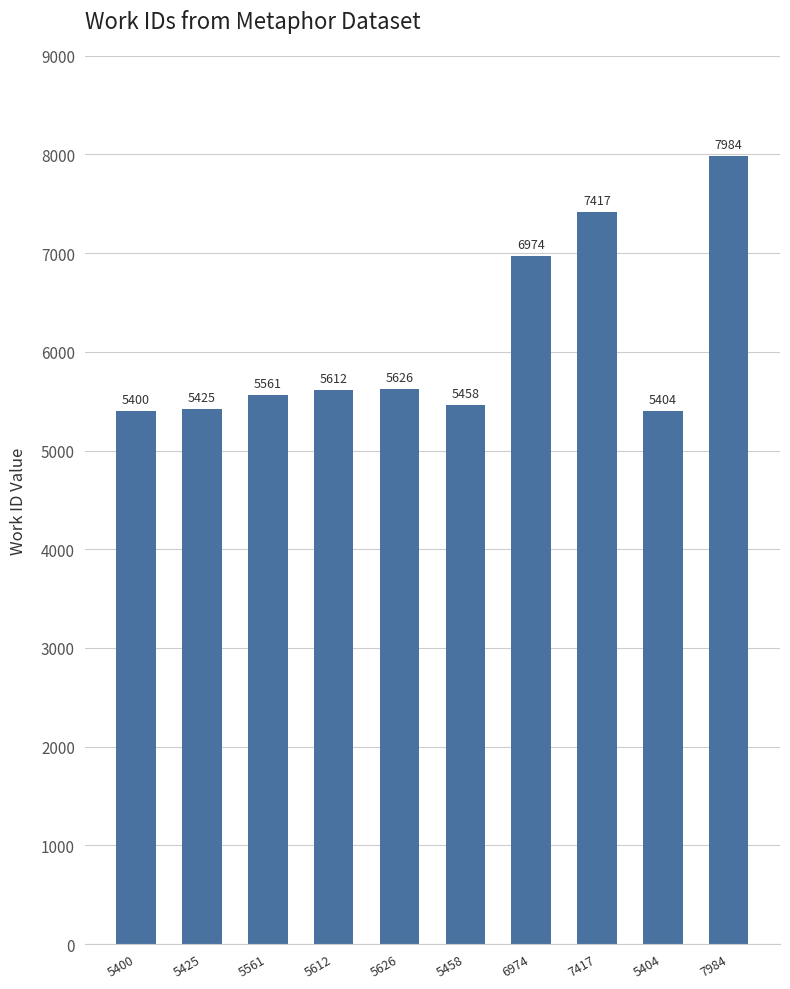

What is the ratio of the value at 5612 to the value at 7417?

0.8